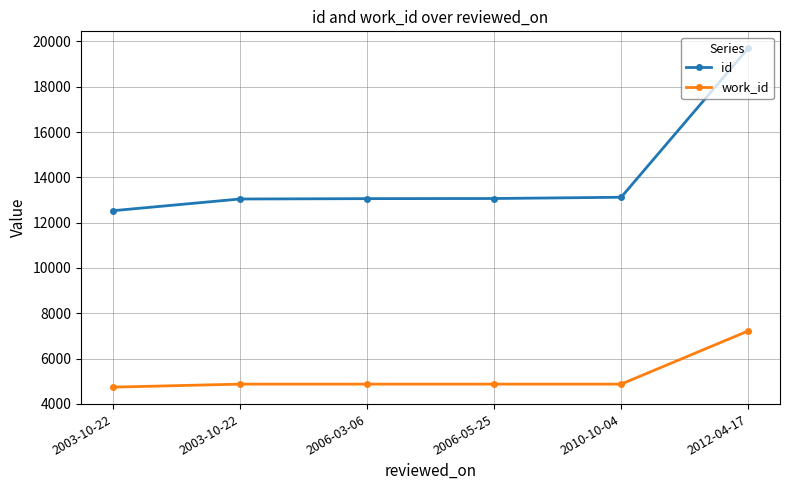

How many lines are shown in the chart?

2